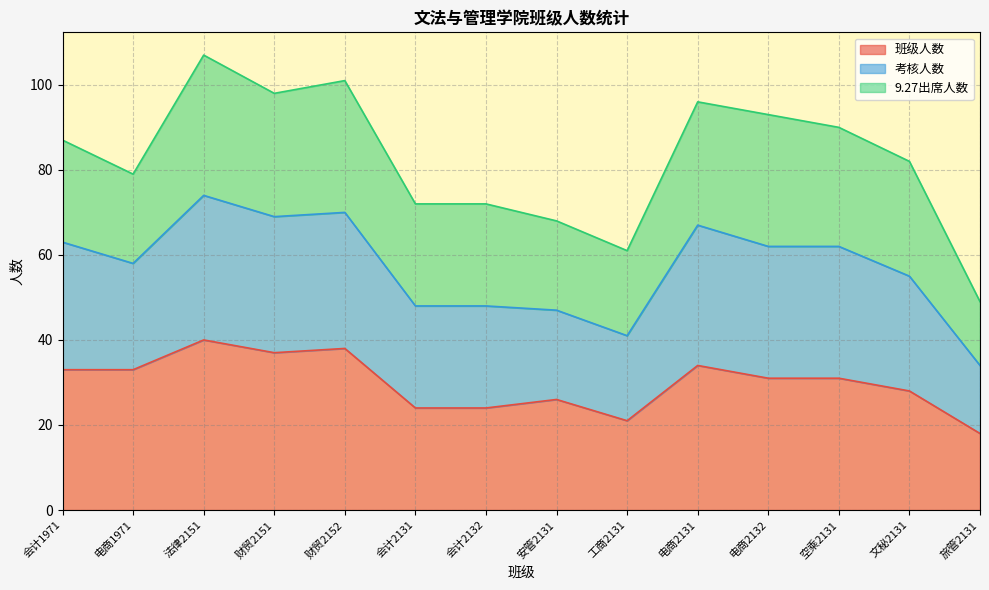

What is the lowest value of the 班级人数 series?

18